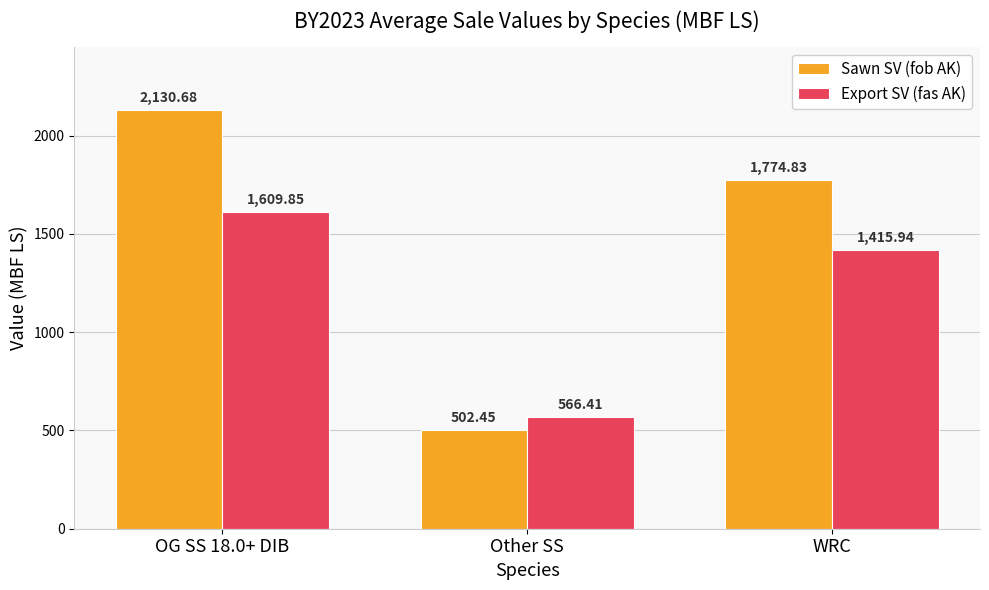

True or false: Sawn SV (fob AK) has a value of 3024.7 at WRC.

False